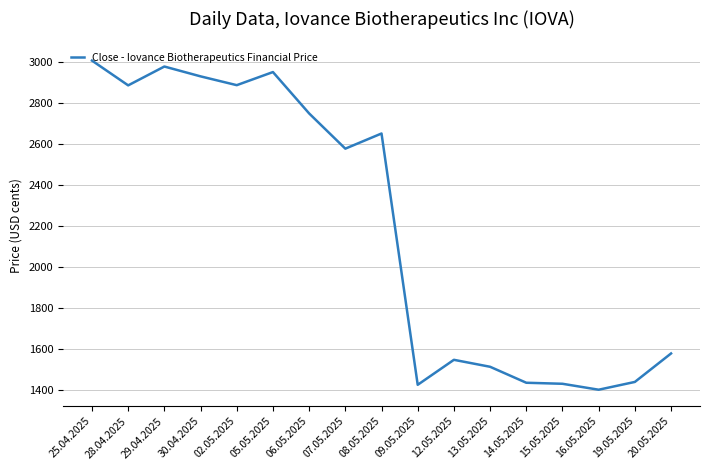

True or false: the data shows 592 at 16.05.2025.

False